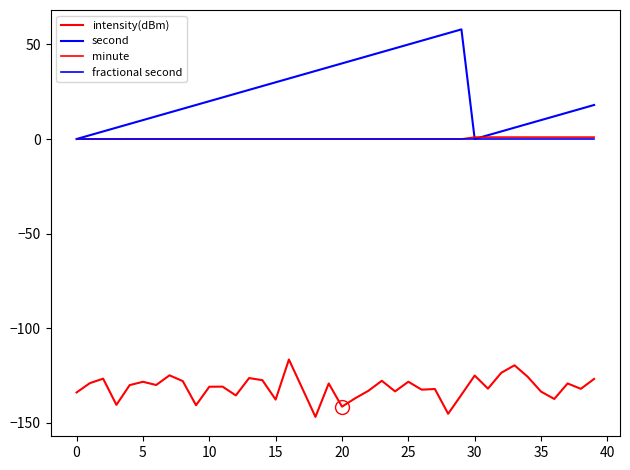

List the series in order of their peak value, lowest first.

intensity(dBm), fractional second, minute, second